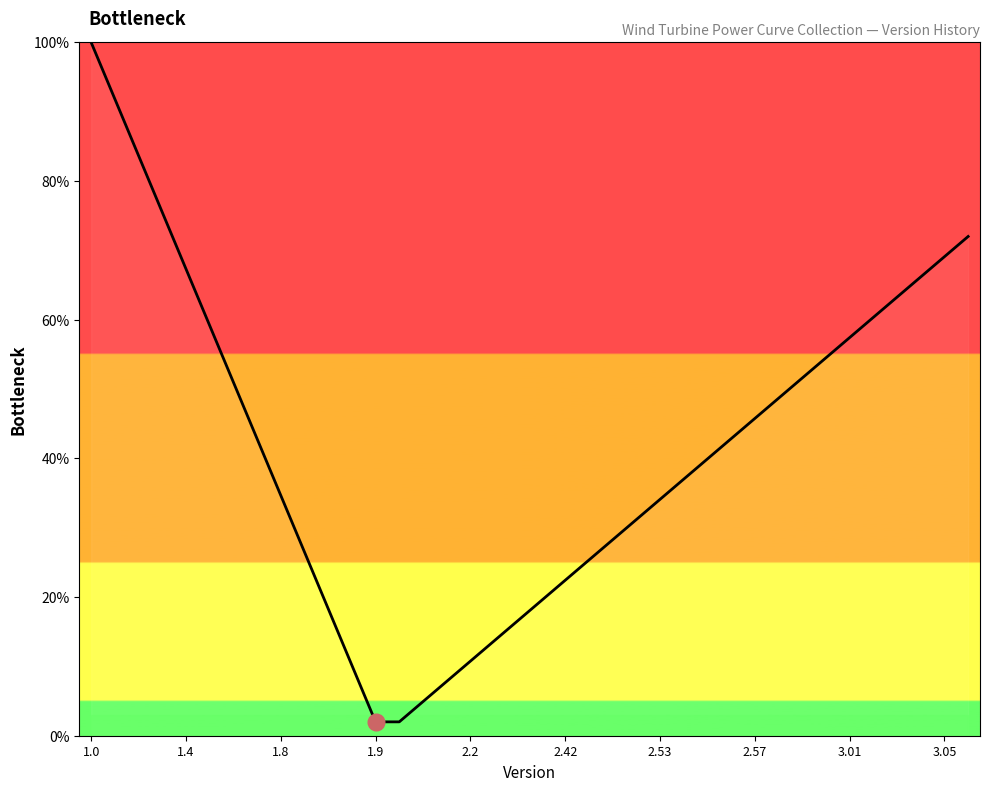

What is the difference between the maximum and minimum values?

98.0